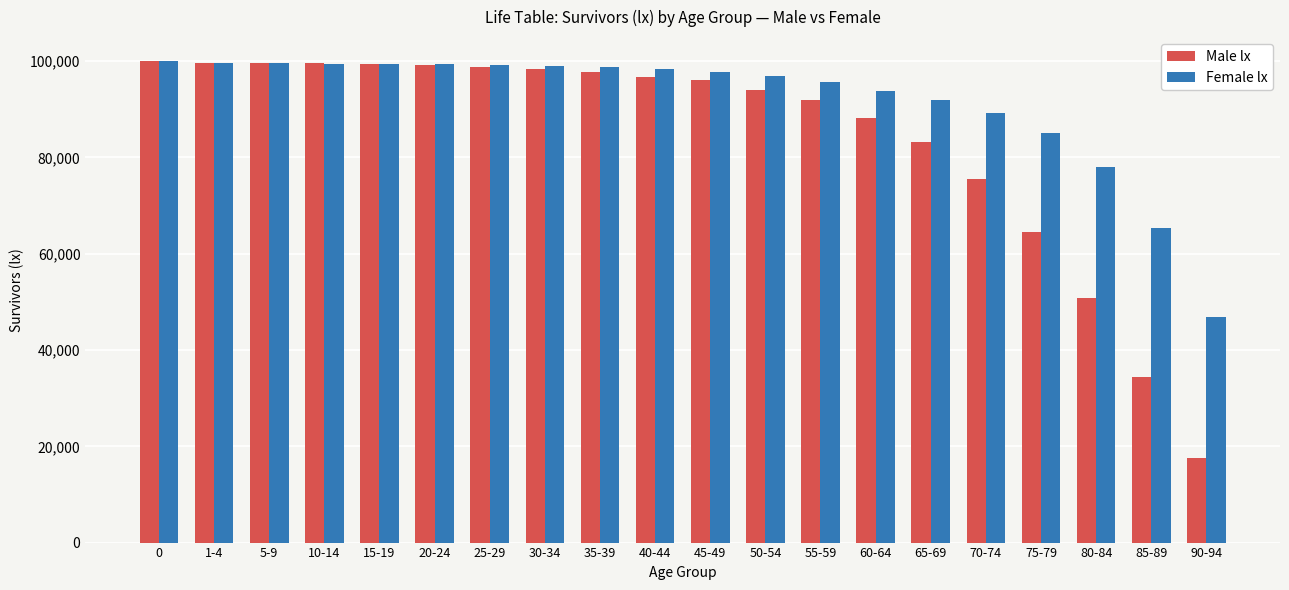

What is the value of the Male lx bar at the 7th from the left?

98738